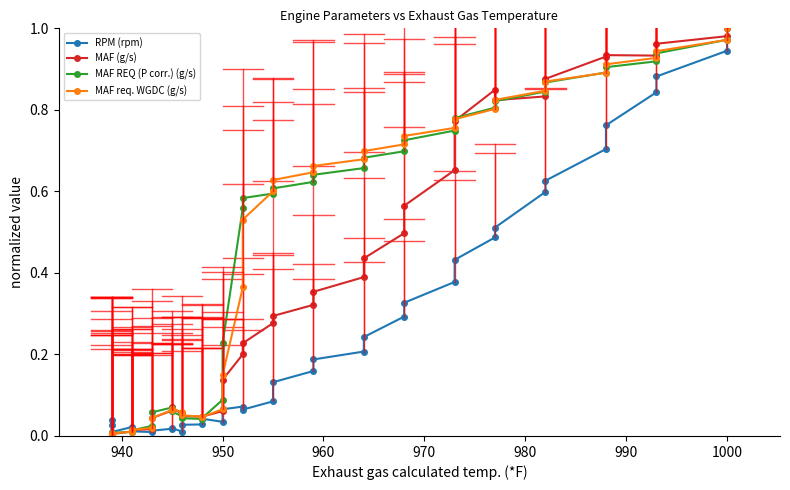

How many lines are shown in the chart?

4